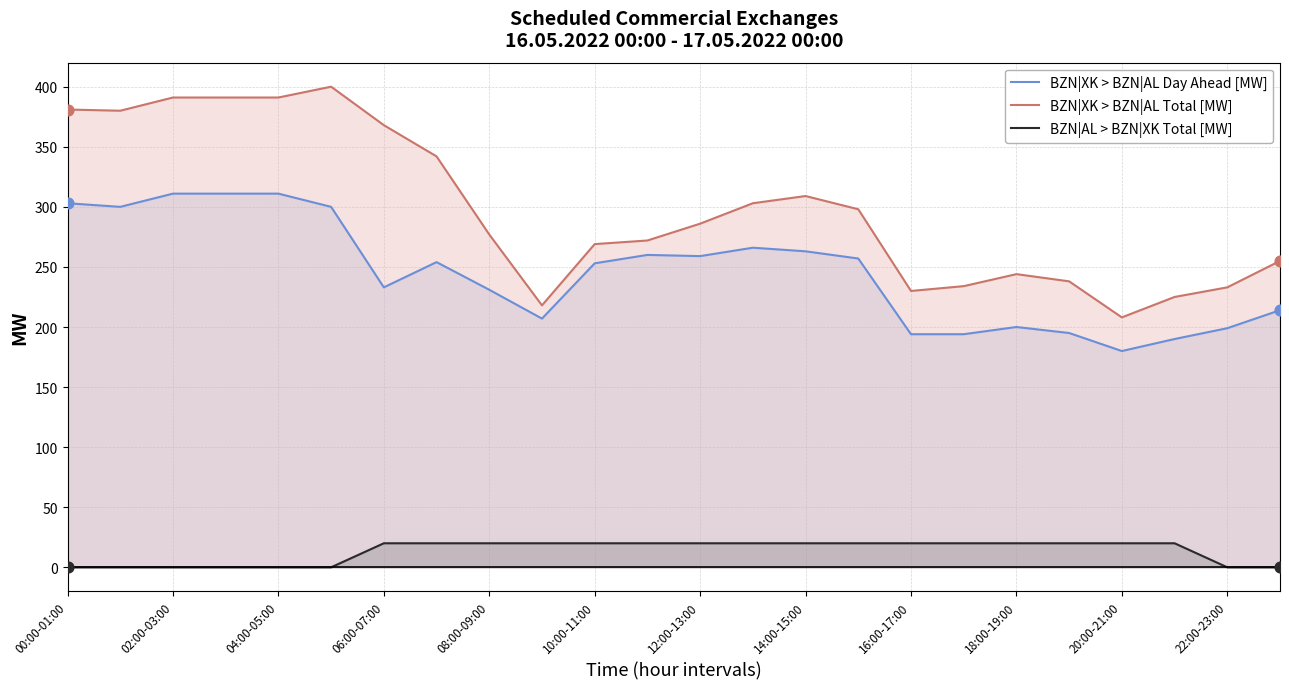

Is the value of BZN|AL > BZN|XK Total [MW] at 04:00-05:00 greater than the value of BZN|XK > BZN|AL Day Ahead [MW] at 10:00-11:00?

No